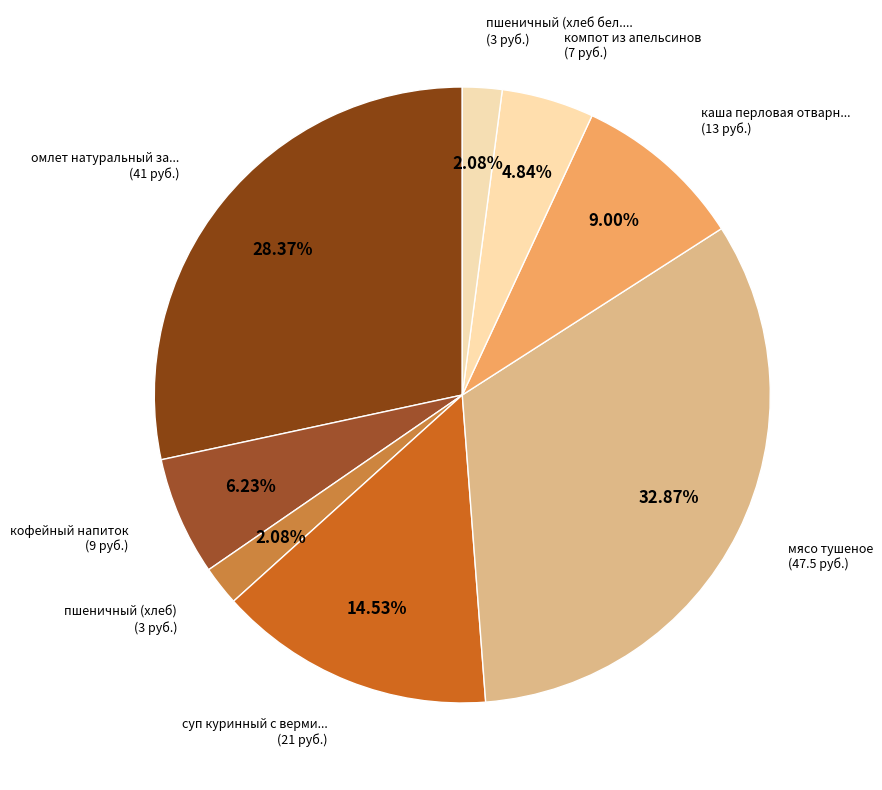

To the nearest percent, what is the average slice percentage?

12%